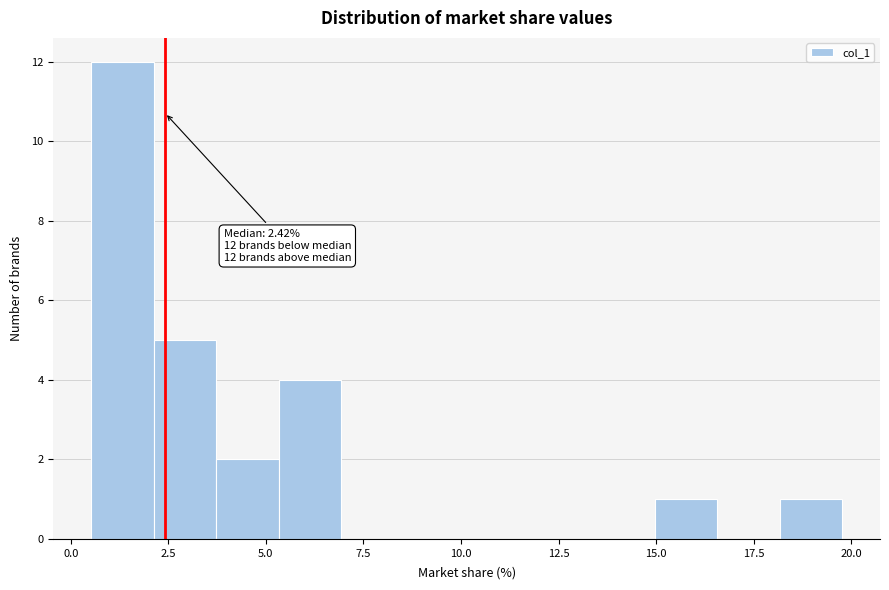

Read against the x-axis, roughly where is the centre of the tallest bar?

1.5